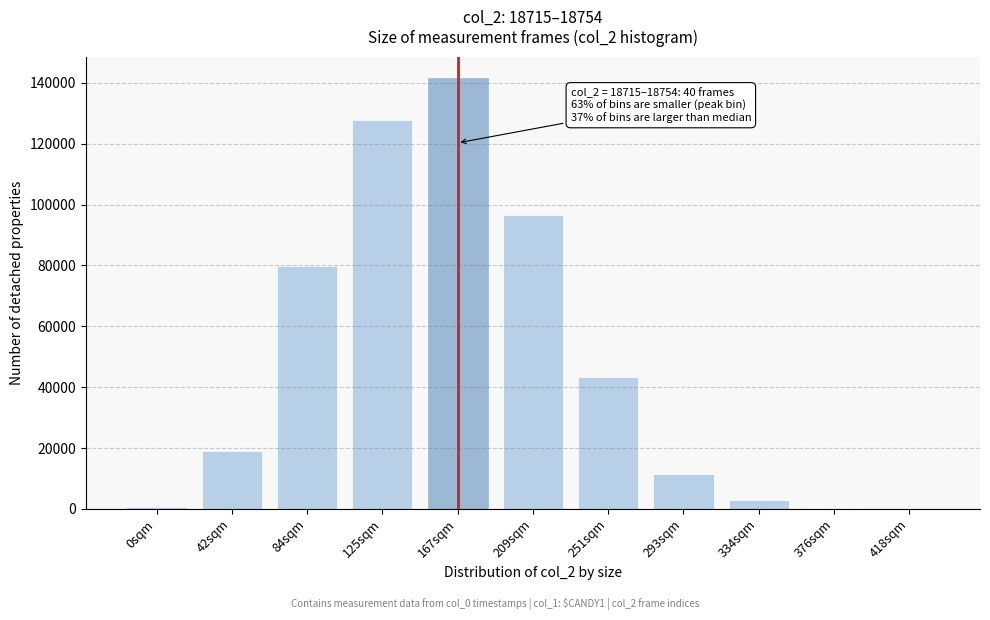

Which has a higher value, 167sqm or 84sqm?

167sqm